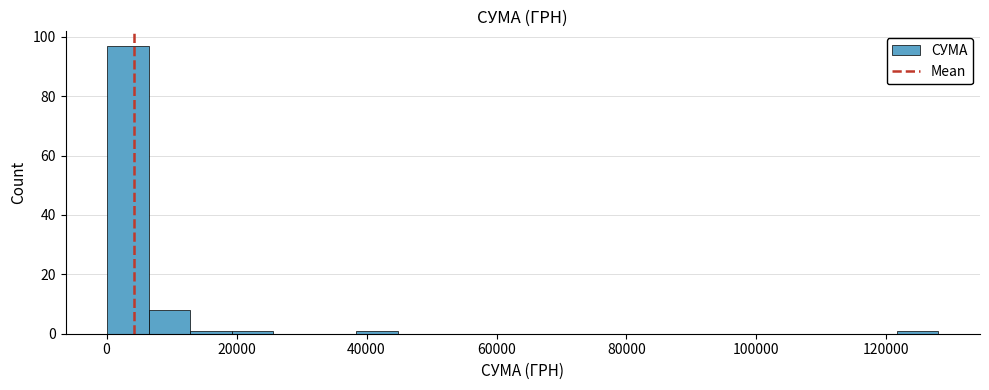

Read against the x-axis, roughly where is the centre of the tallest bar?

4000